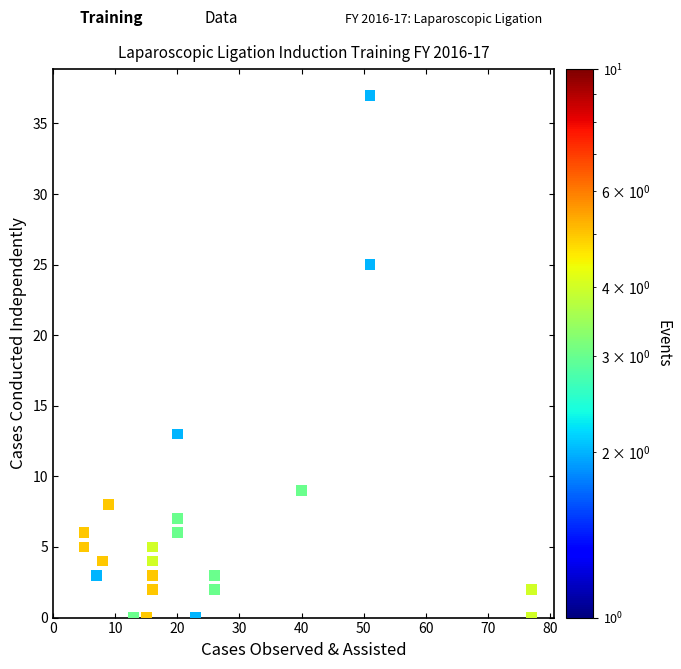

What Y value in the scatter plot is closest to 18?

13